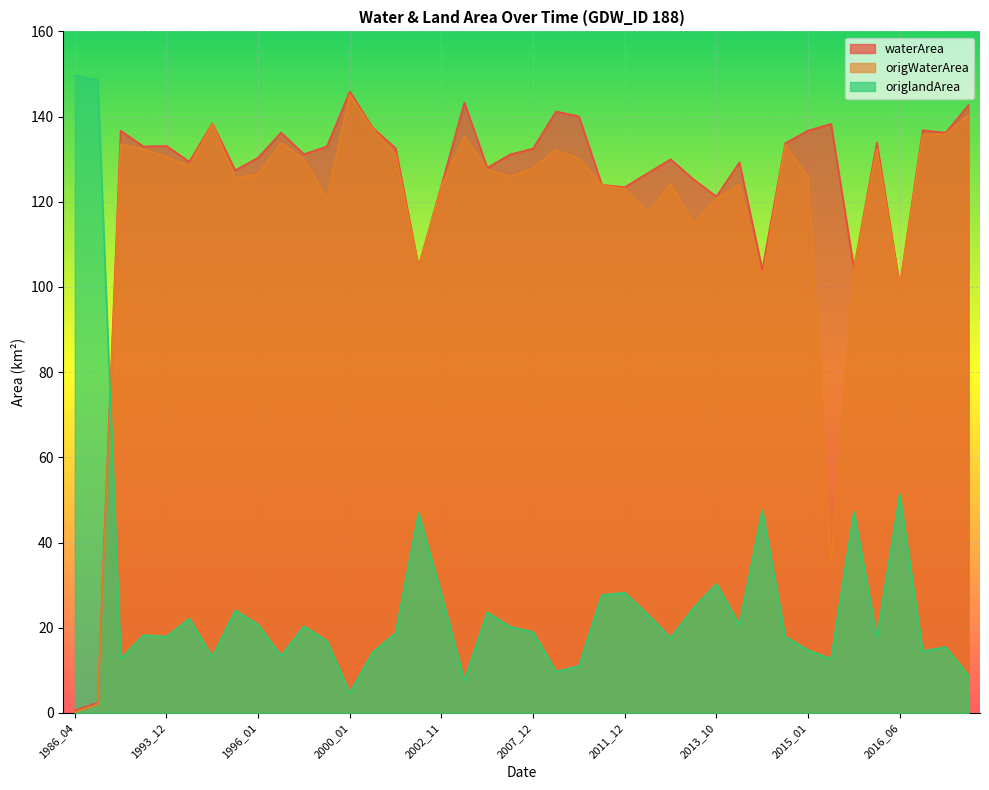

At which label does origlandArea reach its peak?

1986_04